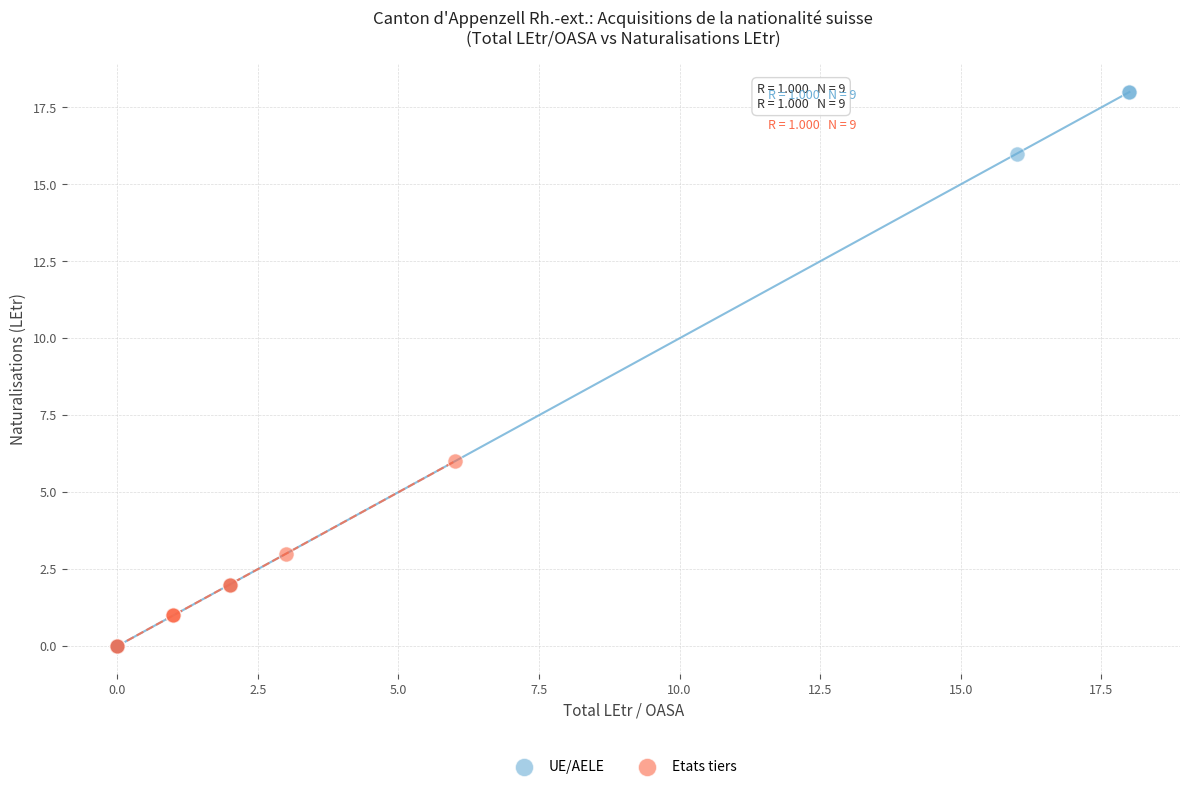

Which series has the widest spread of Y values?

UE/AELE